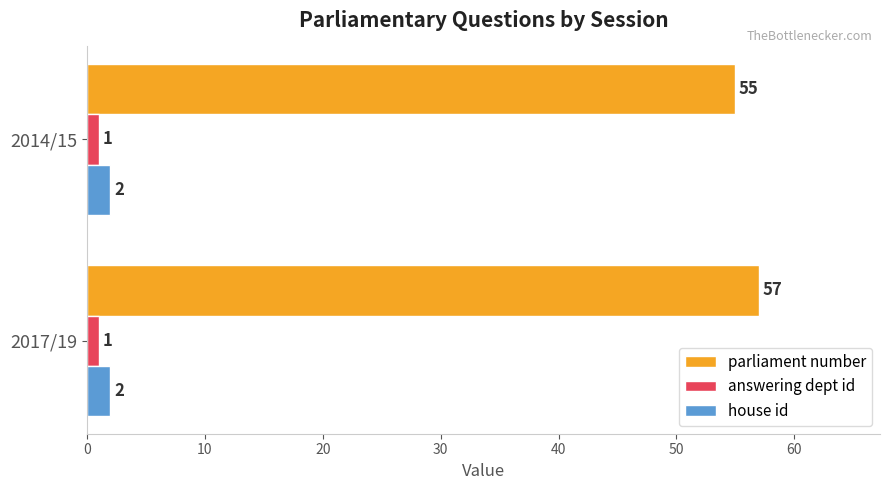

True or false: house id has a value of 2 at 2014/15.

True